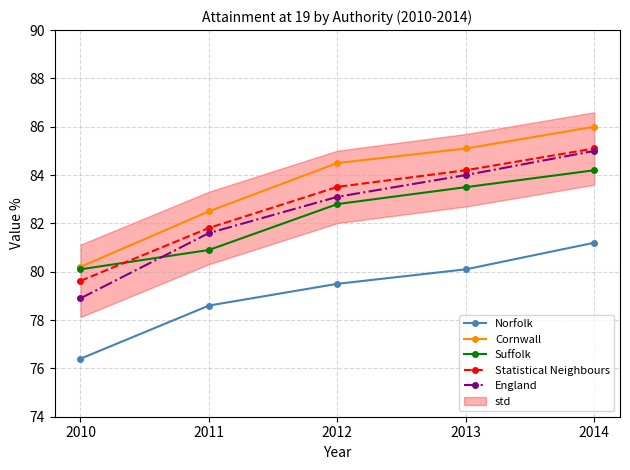

List the series in order of their peak value, highest first.

Cornwall, Statistical Neighbours, England, Suffolk, Norfolk